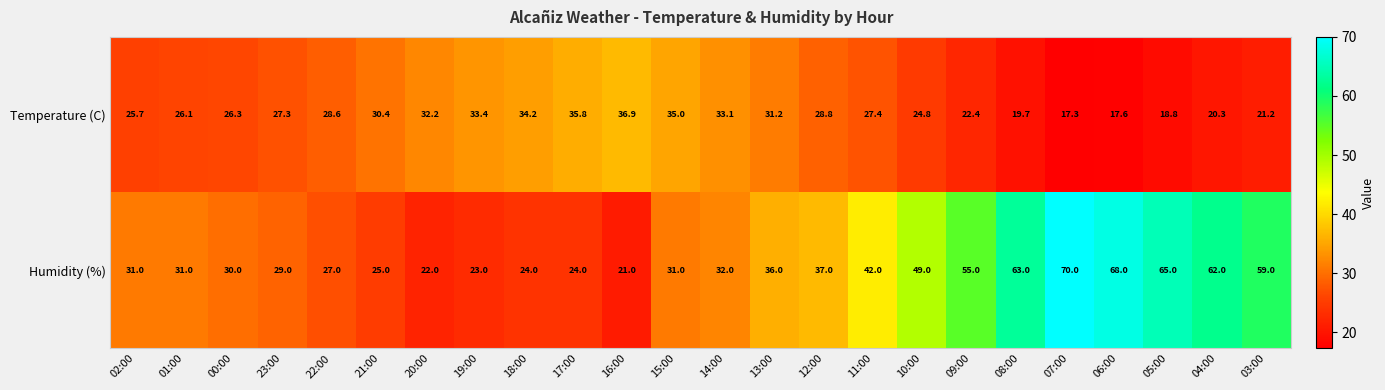

Which series has the widest spread of values?

Humidity (%)